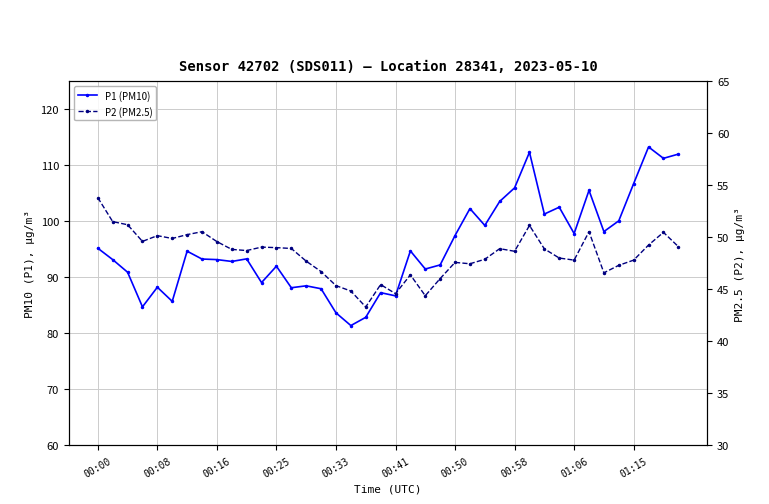

Which series has the largest range (max minus min)?

P1 (PM10)